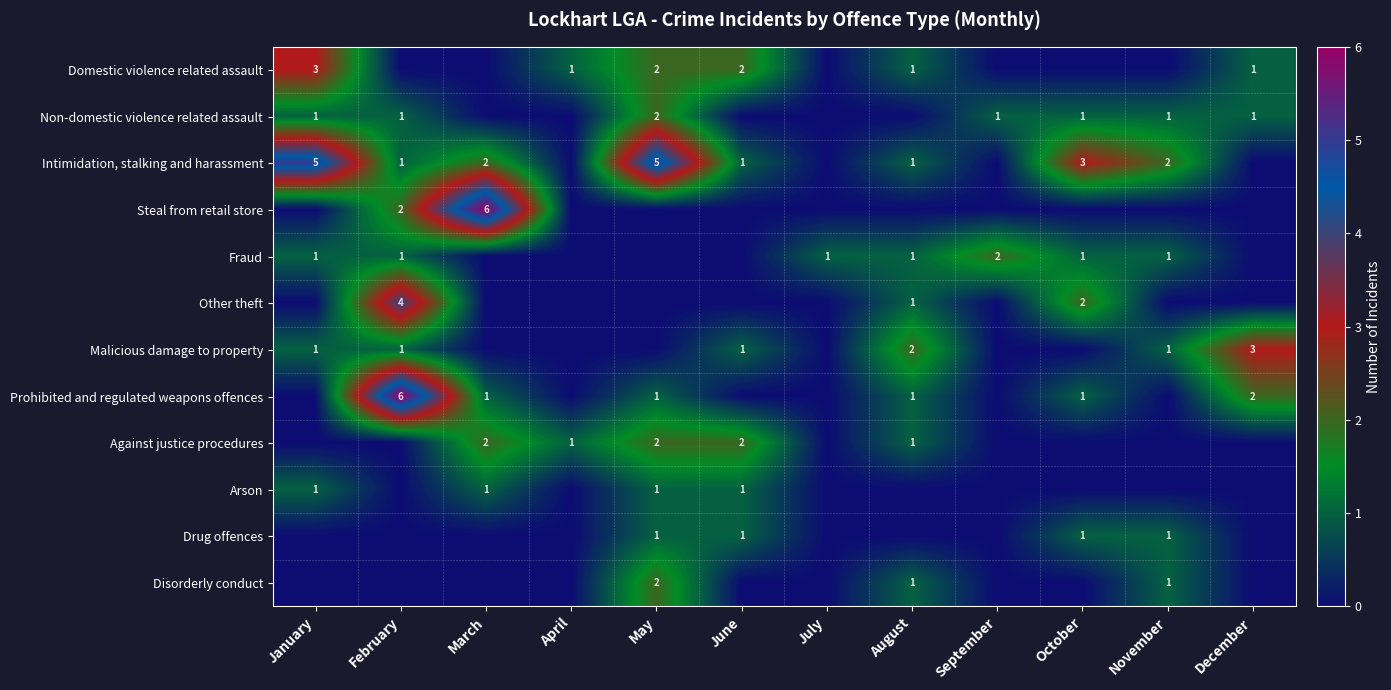

At how many categories does at least one series exceed 2?

6